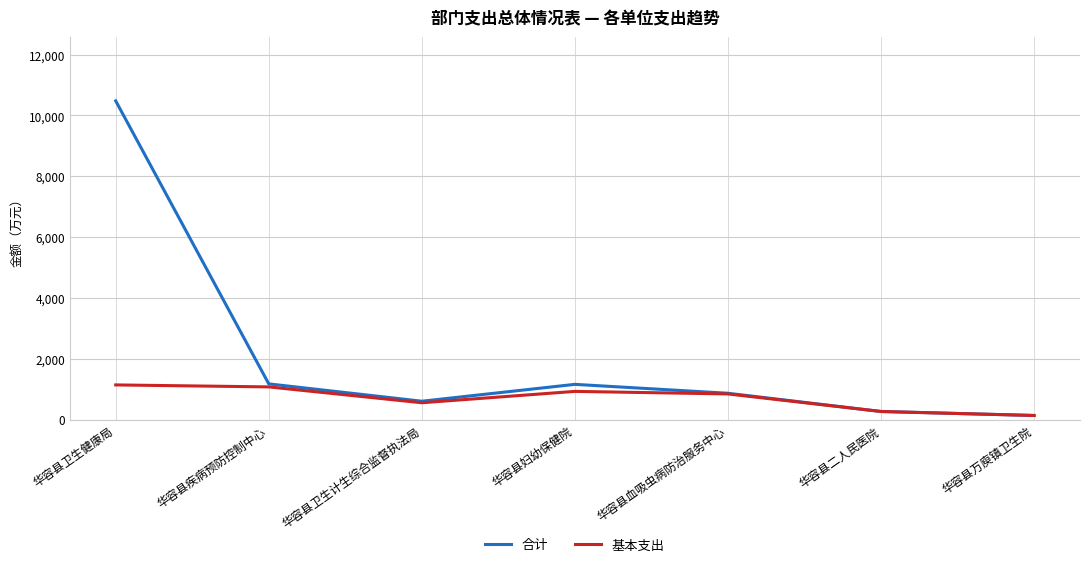

What is the sum of all 基本支出 values?

4968.4